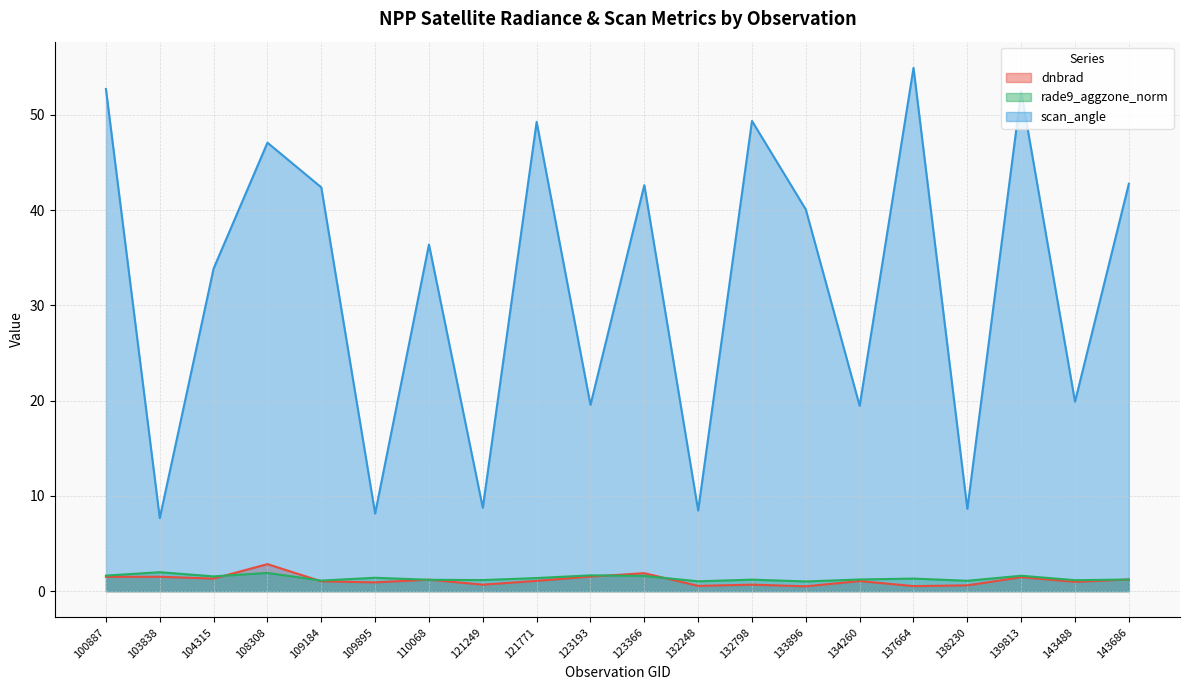

True or false: rade9_aggzone_norm and scan_angle cross at least once.

False